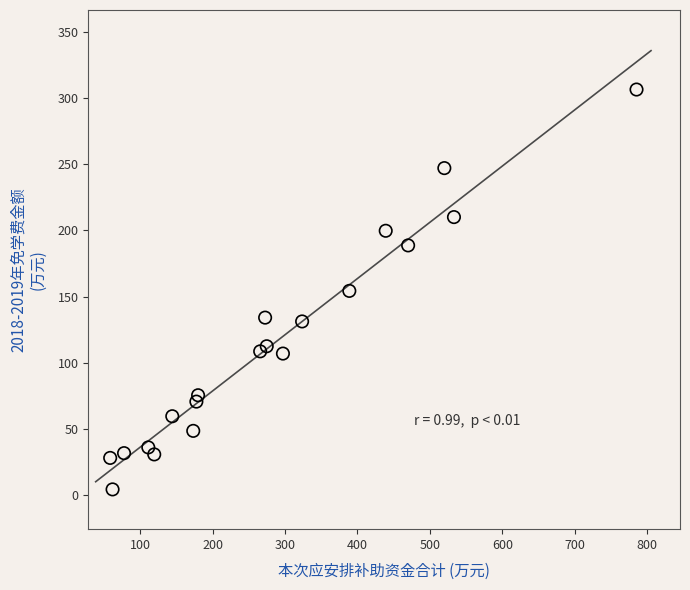

What is the range of Y values (max minus min)?

301.7